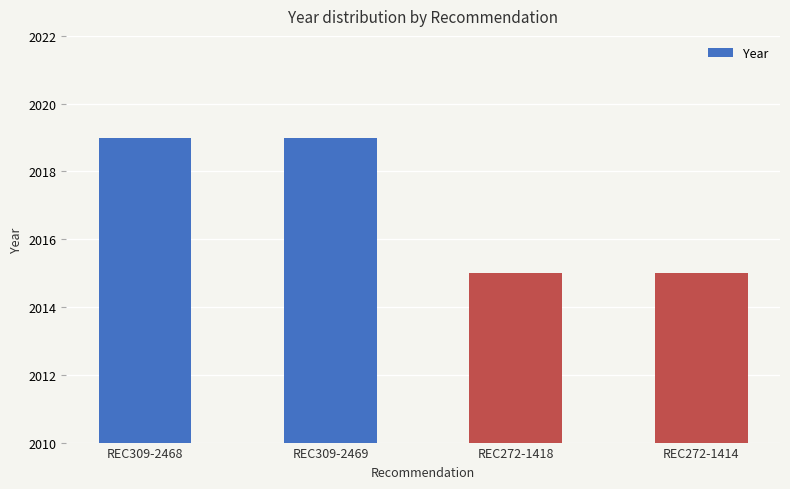

What is the minimum value shown in the chart?

2015